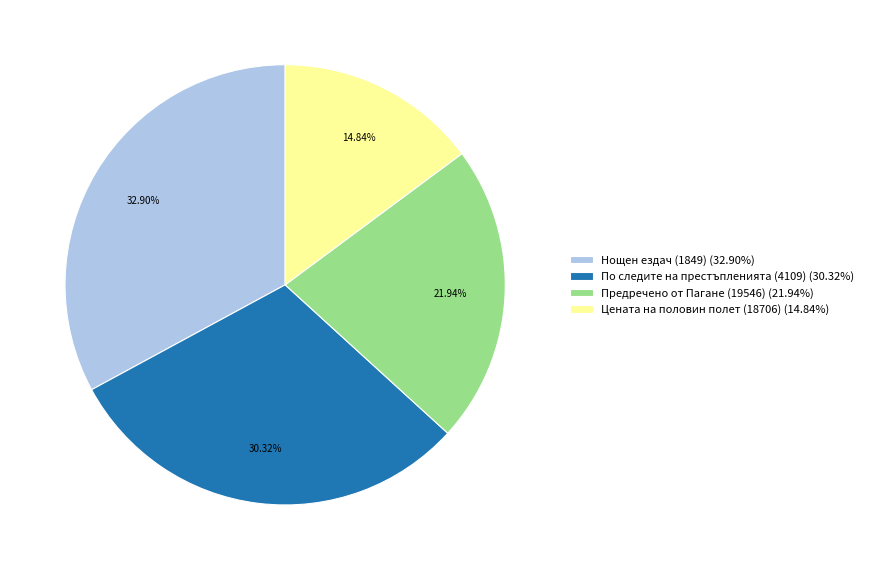

Which category has the biggest portion of the pie?

Нощен ездач (1849)